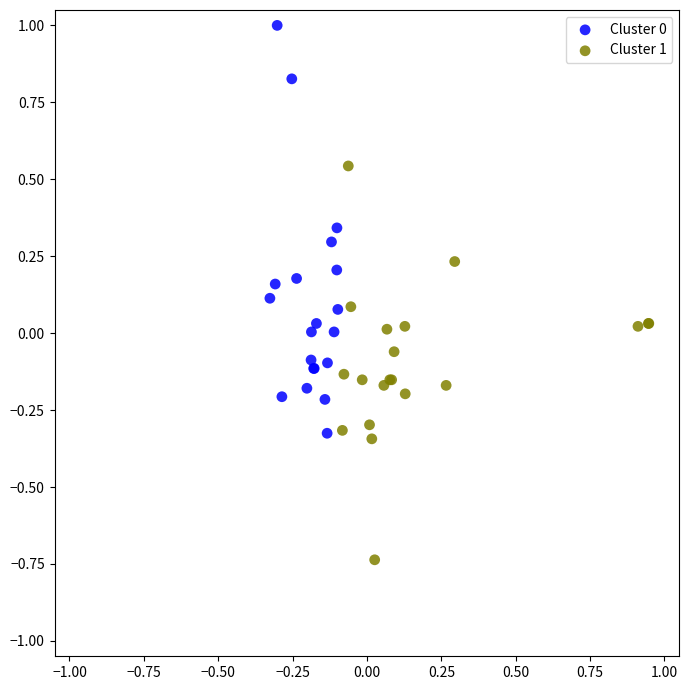

Which series contains the lowest Y value?

Cluster 1